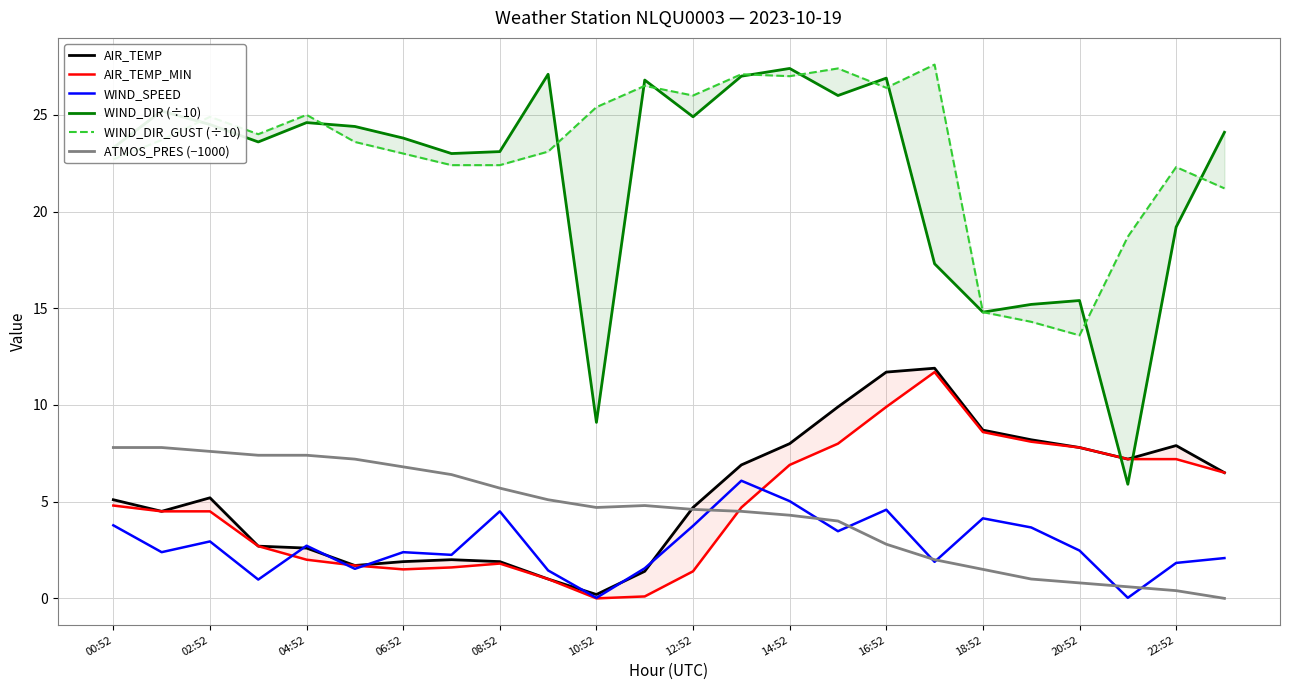

The ATMOS_PRES (−1000) series shows 0.4 at 22:52. True or false?

True